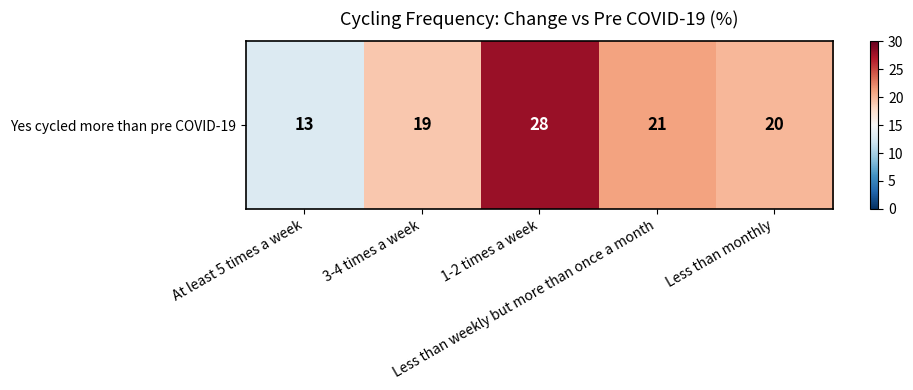

Between 3-4 times a week and Less than monthly, which is larger?

Less than monthly